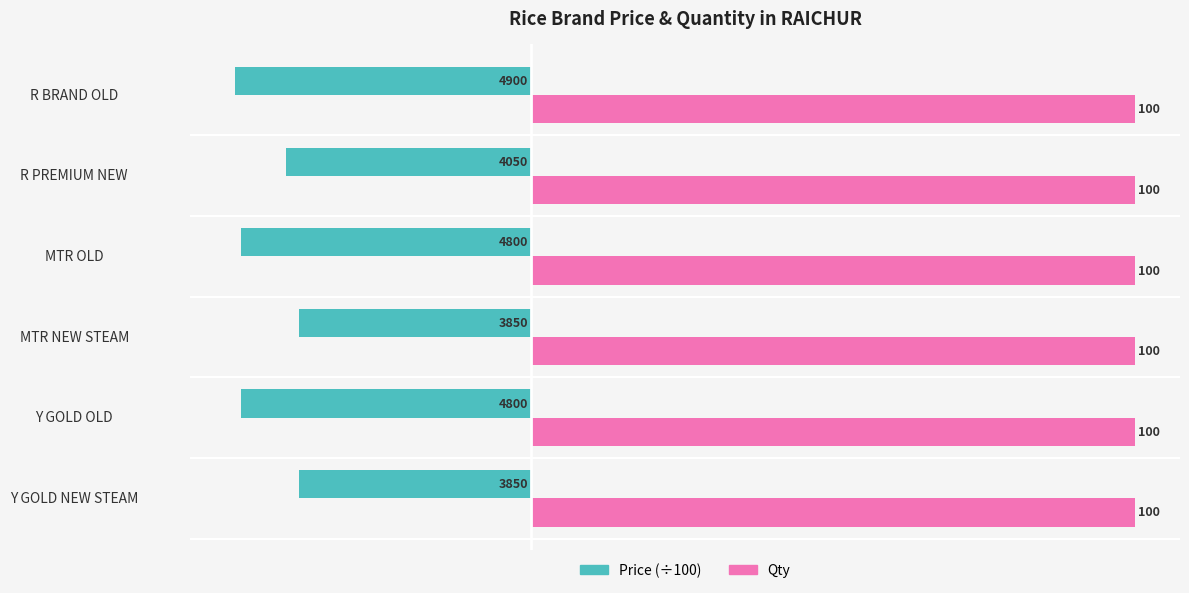

Which series has the widest spread of values?

Price (÷100)